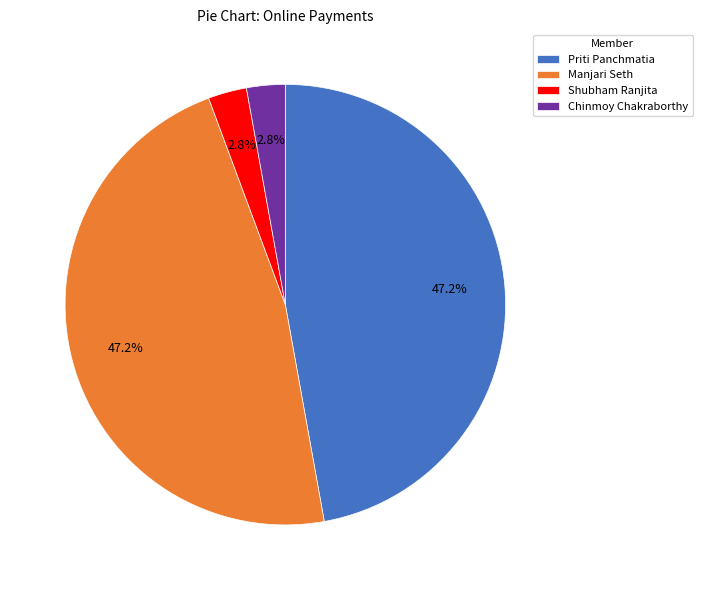

Is there a majority slice in this chart?

No